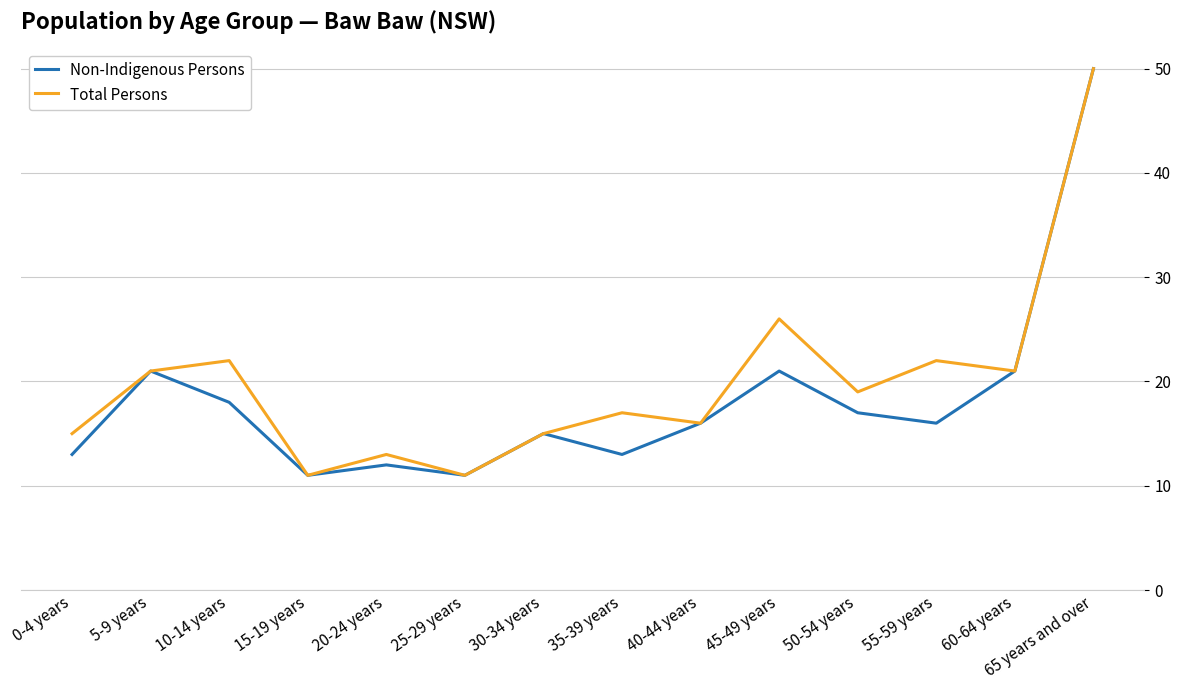

List the series in order of their overall mean, lowest first.

Non-Indigenous Persons, Total Persons